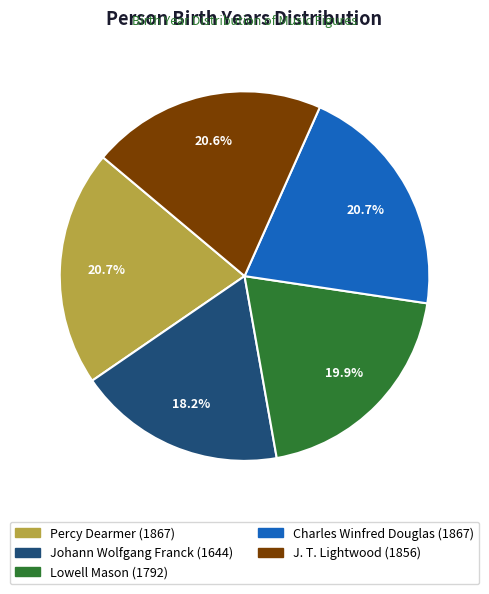

Is Lowell Mason the majority of the pie?

No